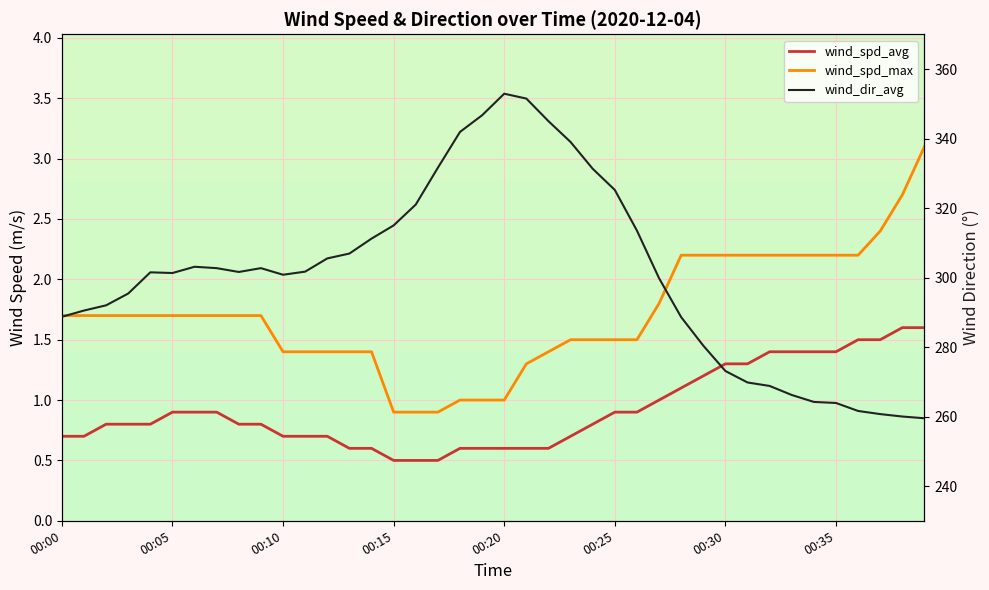

What is the spread (max minus min) of values at 12?

304.8